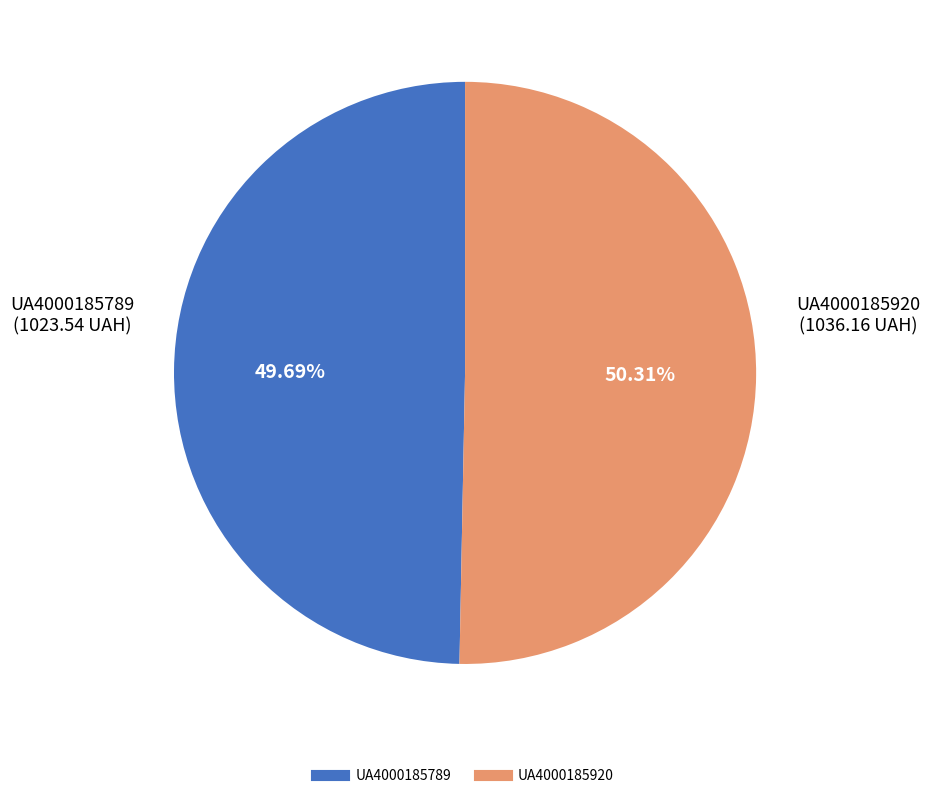

How many segments does this pie chart have?

2